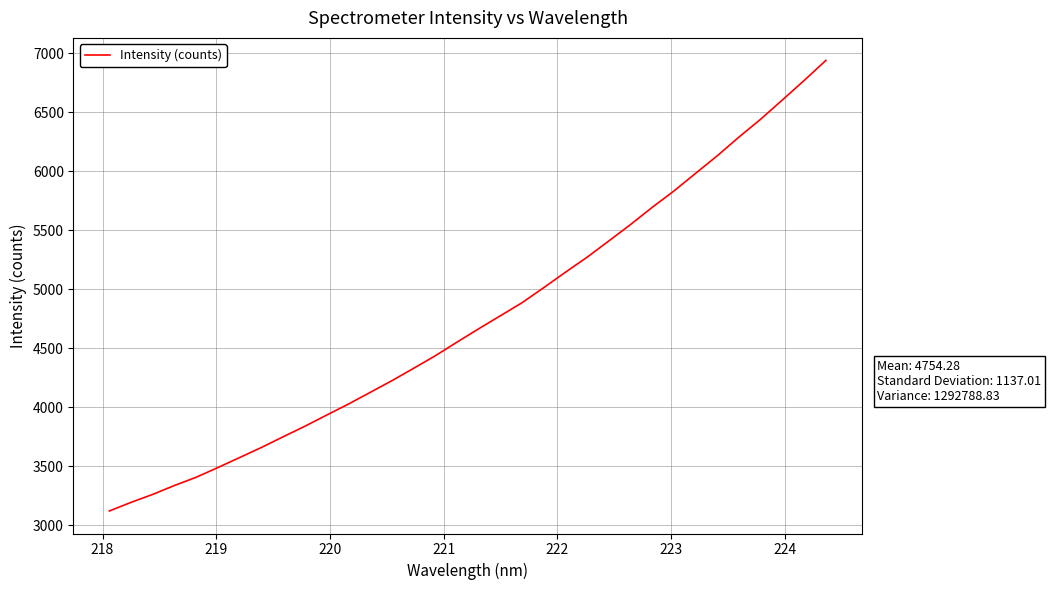

What is the greatest value displayed?

6939.9